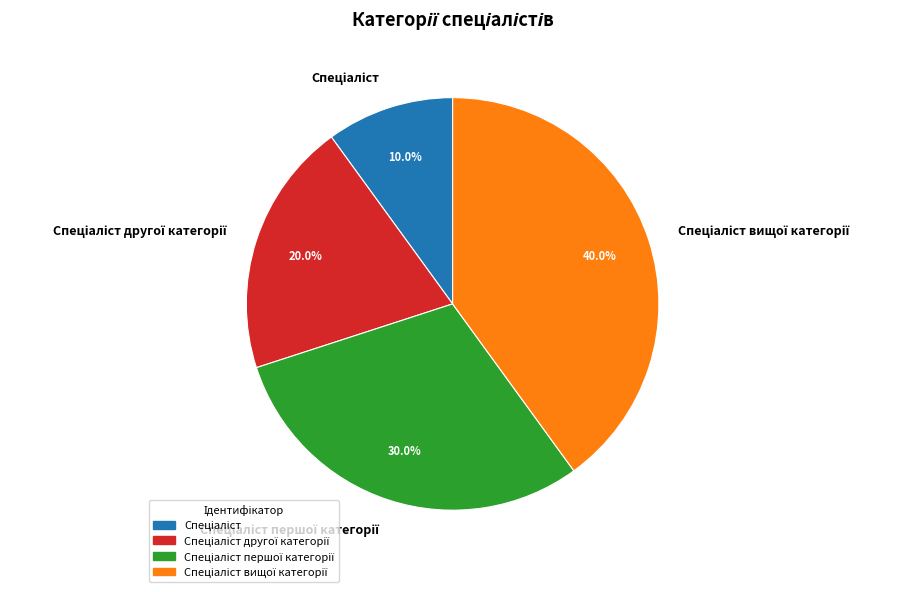

Is there a majority slice in this chart?

No